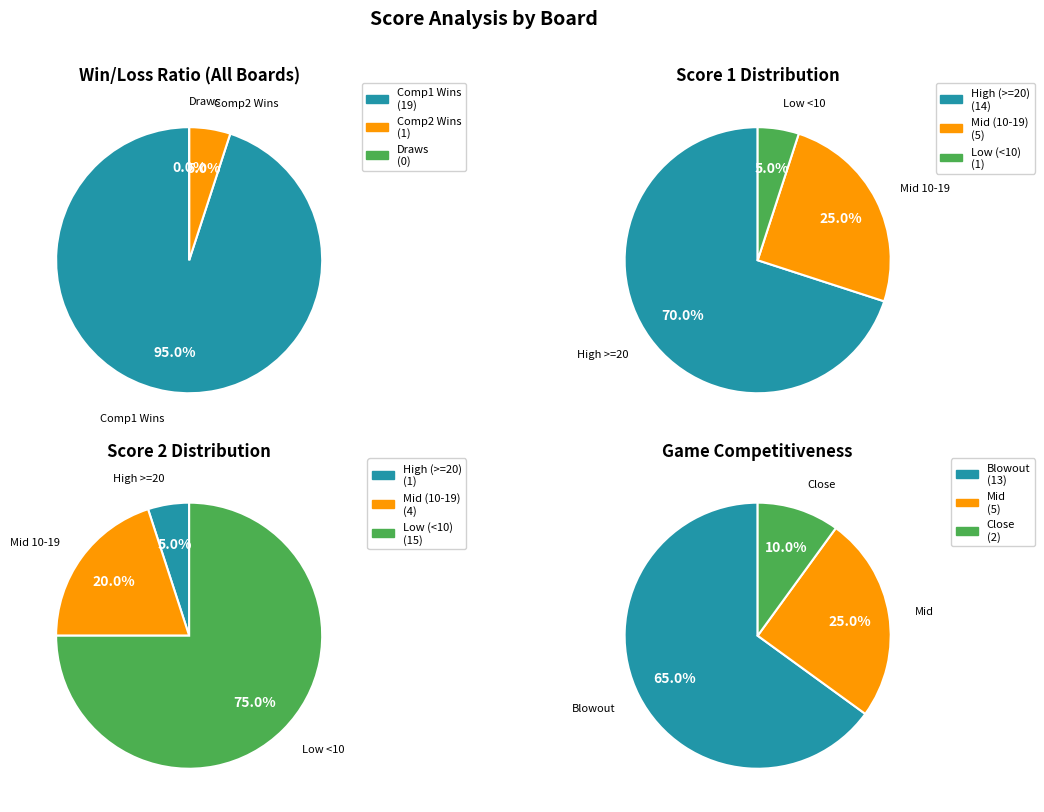

Is Board 14 the majority of the pie?

No